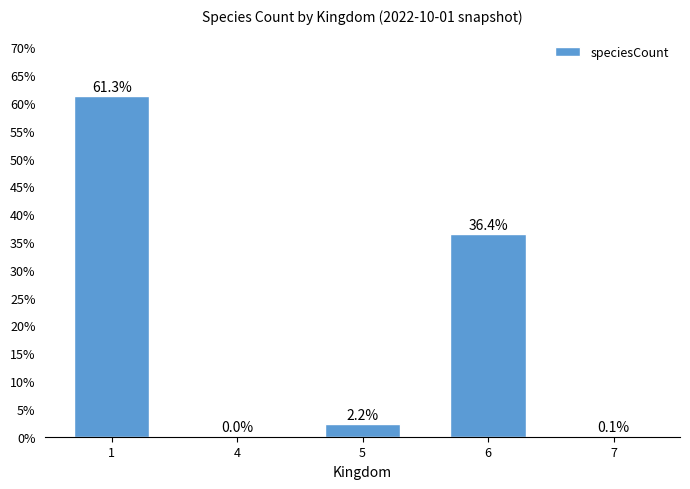

Between 1 and 6, which is larger?

1